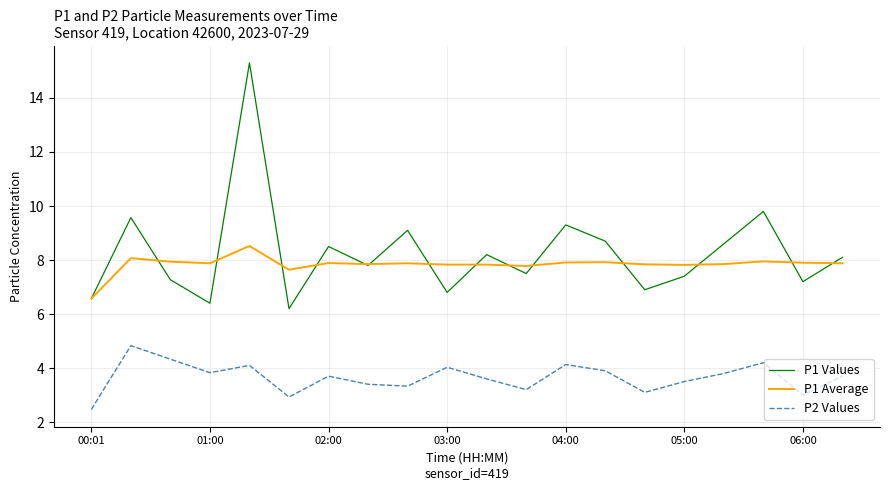

Rank the series by their maximum value, from lowest to highest.

P2 Values, P1 Average, P1 Values